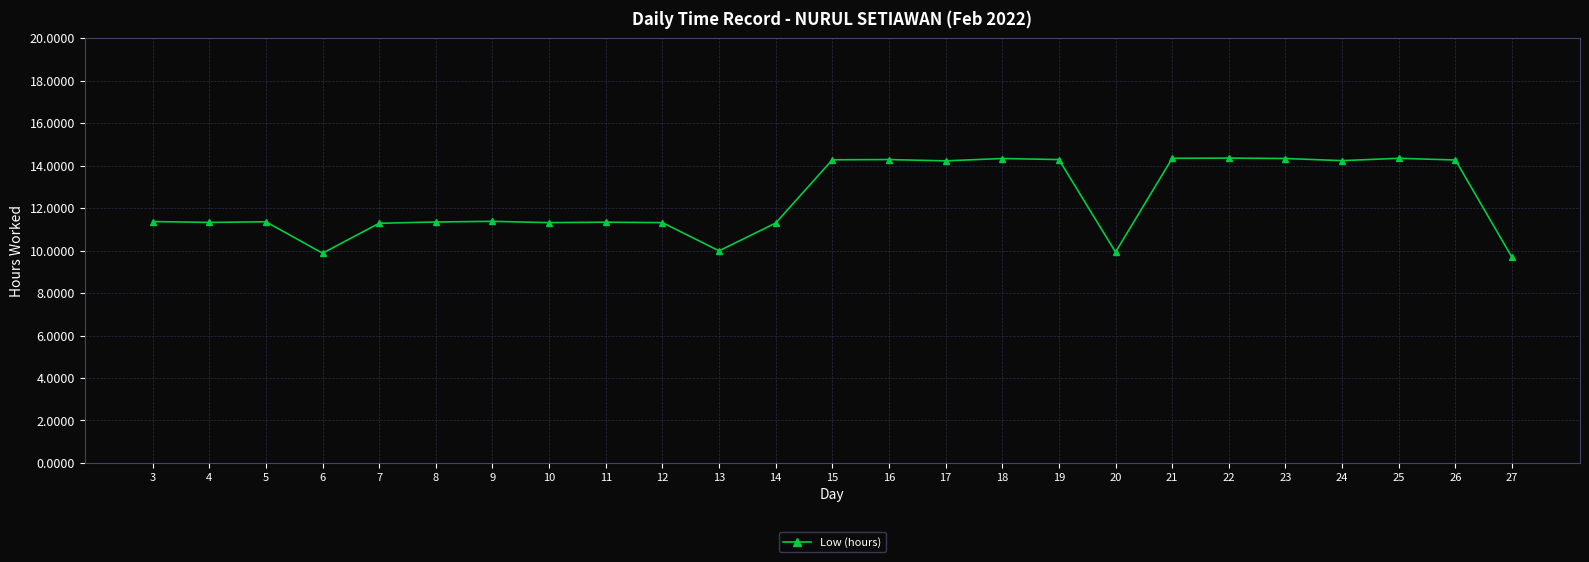

At which label does the data first exceed 11?

3